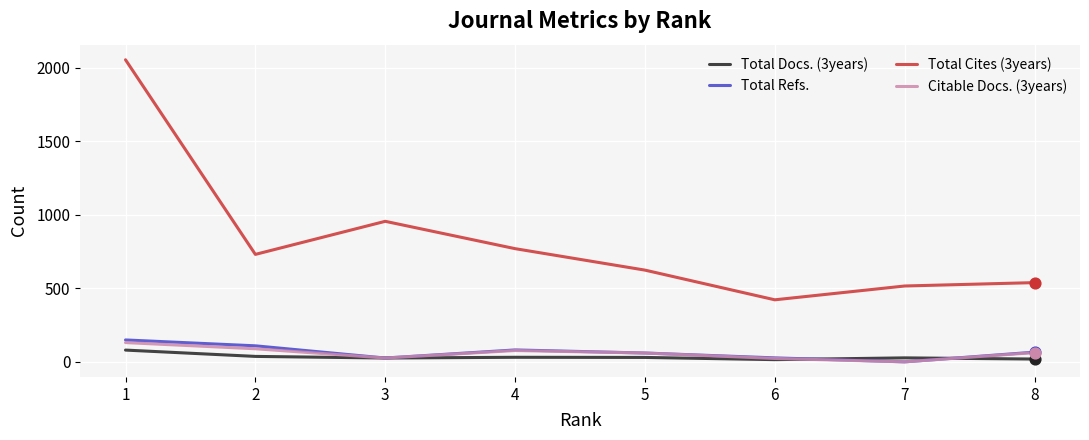

Which series has the widest spread of values?

Total Cites (3years)